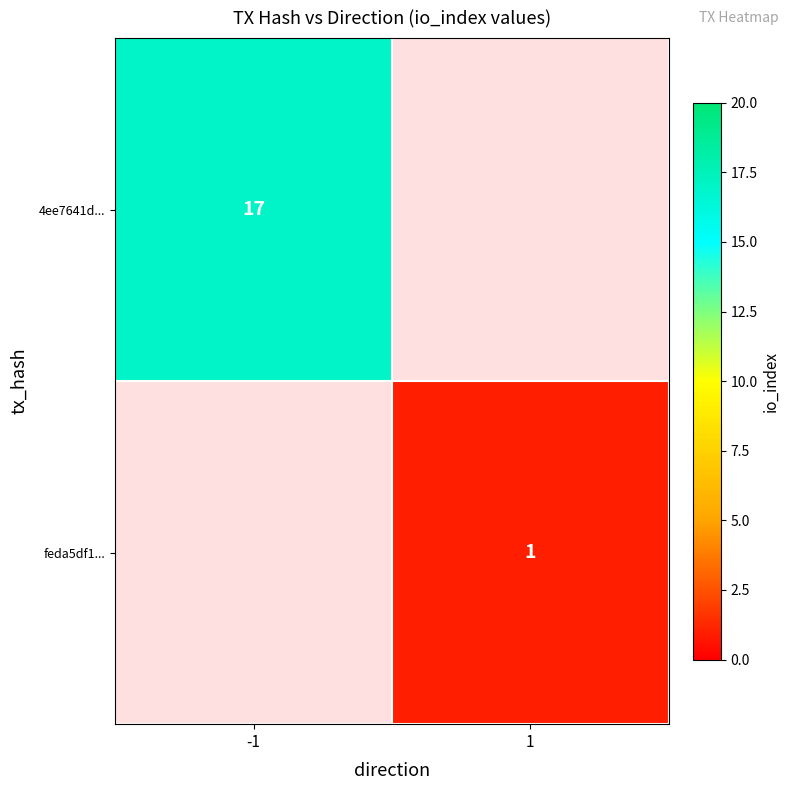

Is it true that 4ee7641d... equals 17 at -1?

True